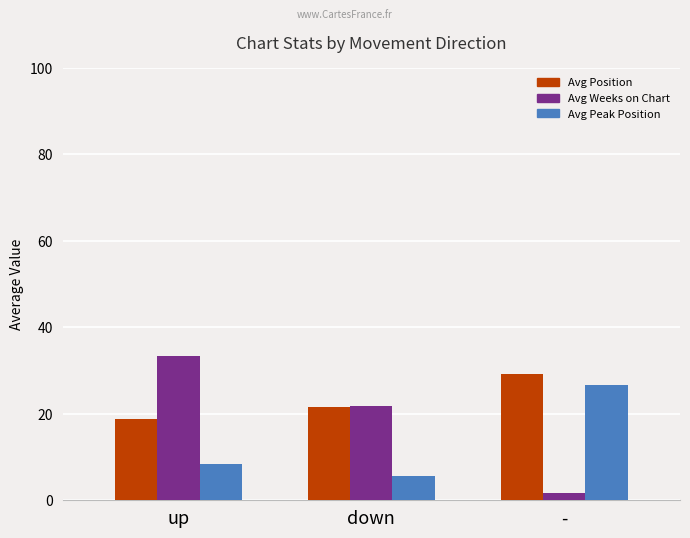

What are all the series names shown in the legend?

Avg Position, Avg Weeks on Chart, Avg Peak Position